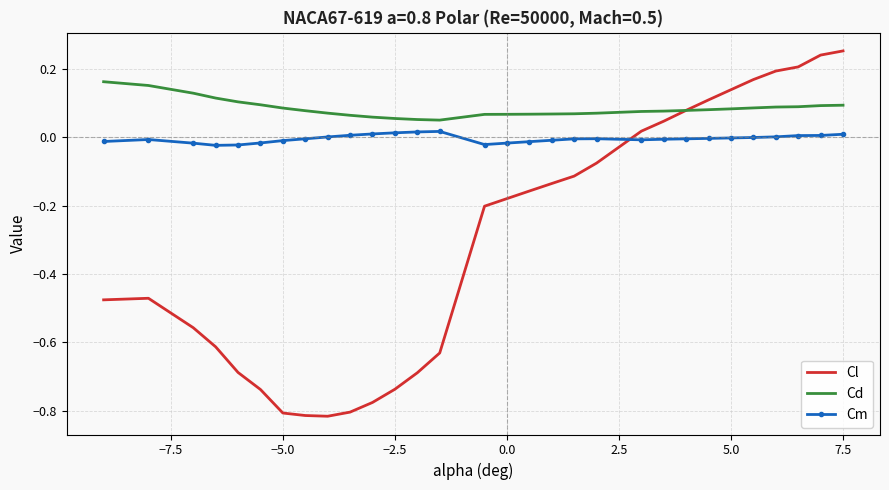

Which series ends up on top after the final intersection of Cl and Cm?

Cl